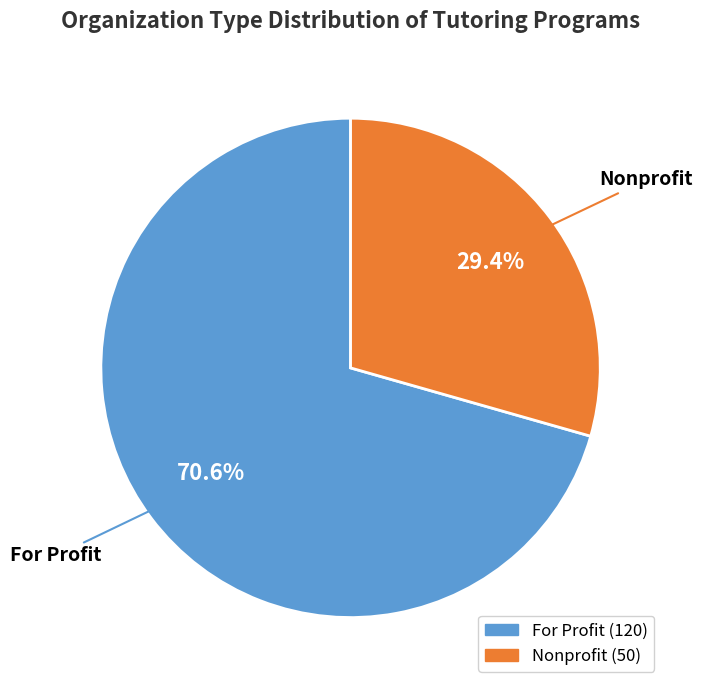

Is it true that Nonprofit is 29% of the pie?

True